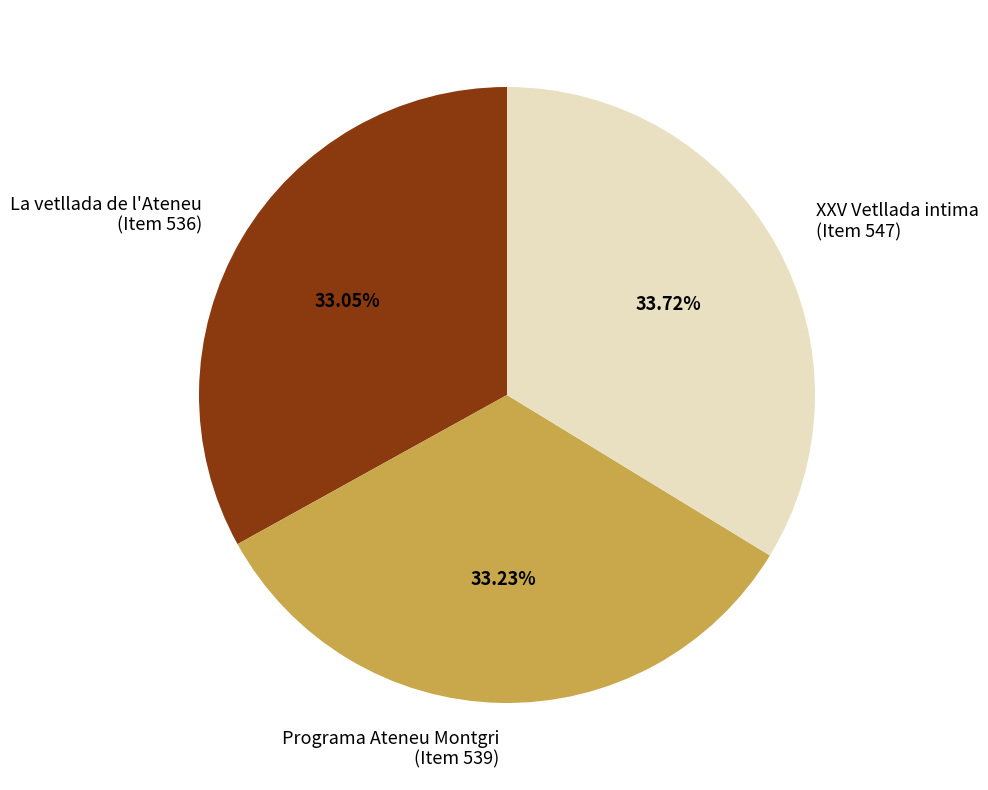

Combined, do XXV Vetllada intima (Item 547) and Programa Ateneu Montgri (Item 539) account for over 50%?

Yes